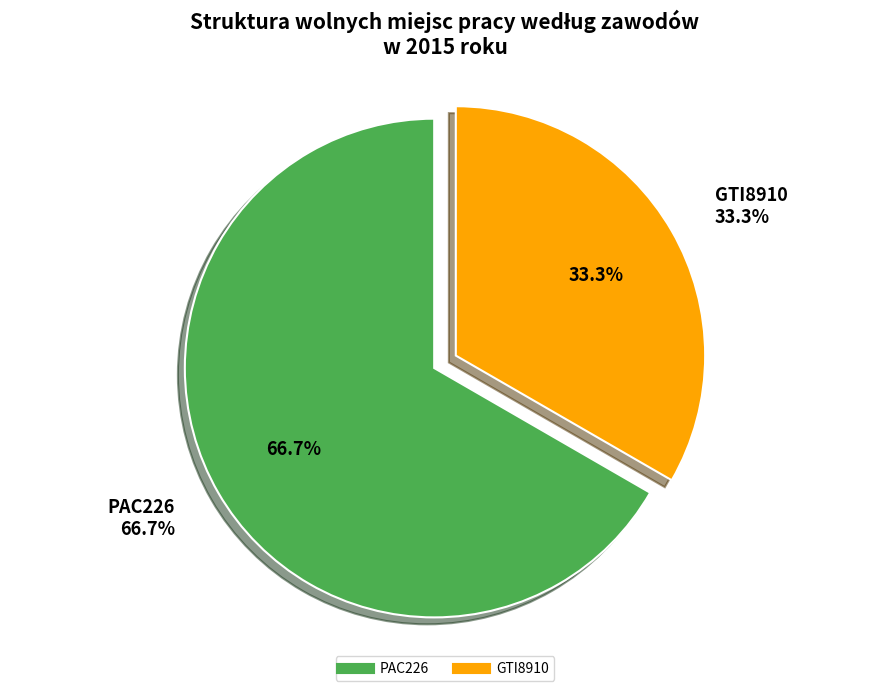

To the nearest percent, what is the average slice percentage?

50%